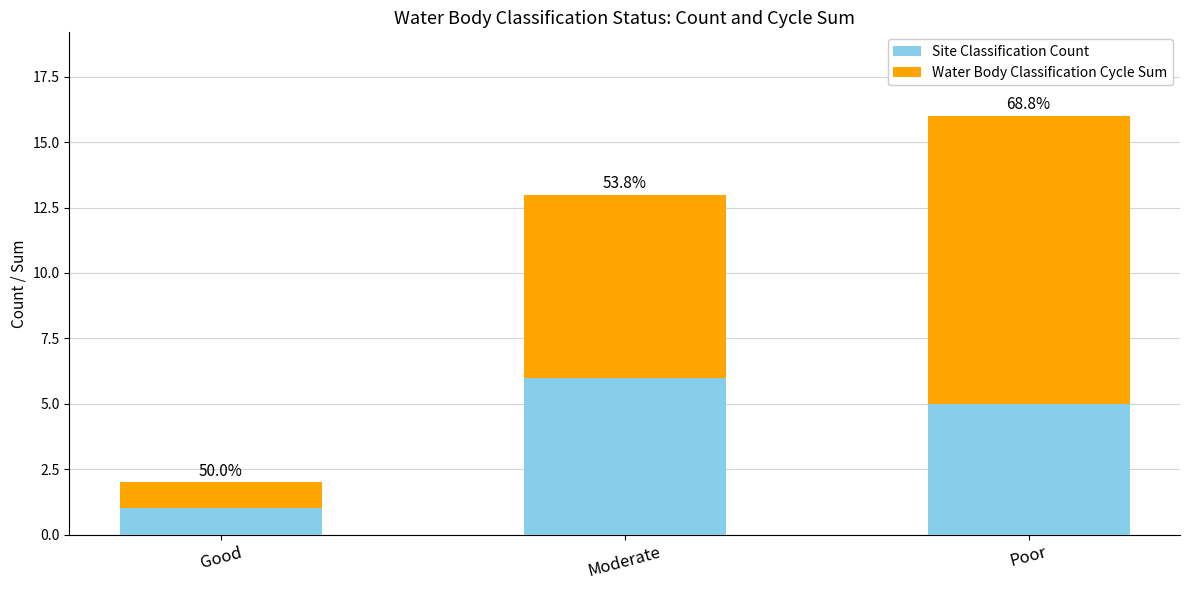

Are the bars grouped side by side (vs. stacked)?

No